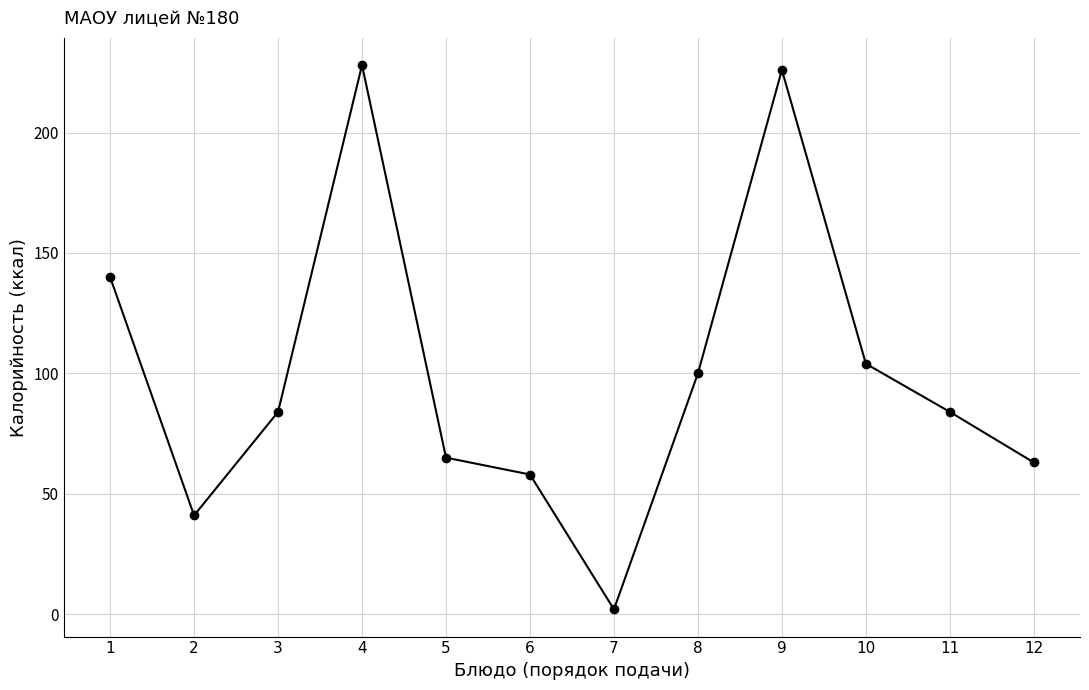

Count the number of data series in this chart.

1